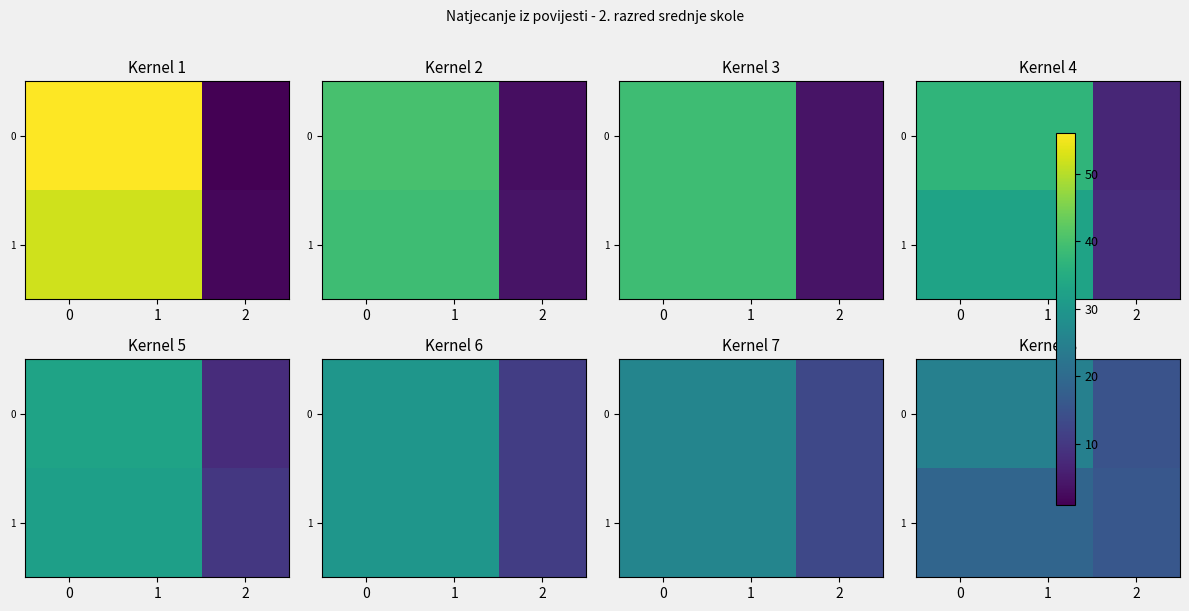

Which has a higher value, 2 or 1?

1